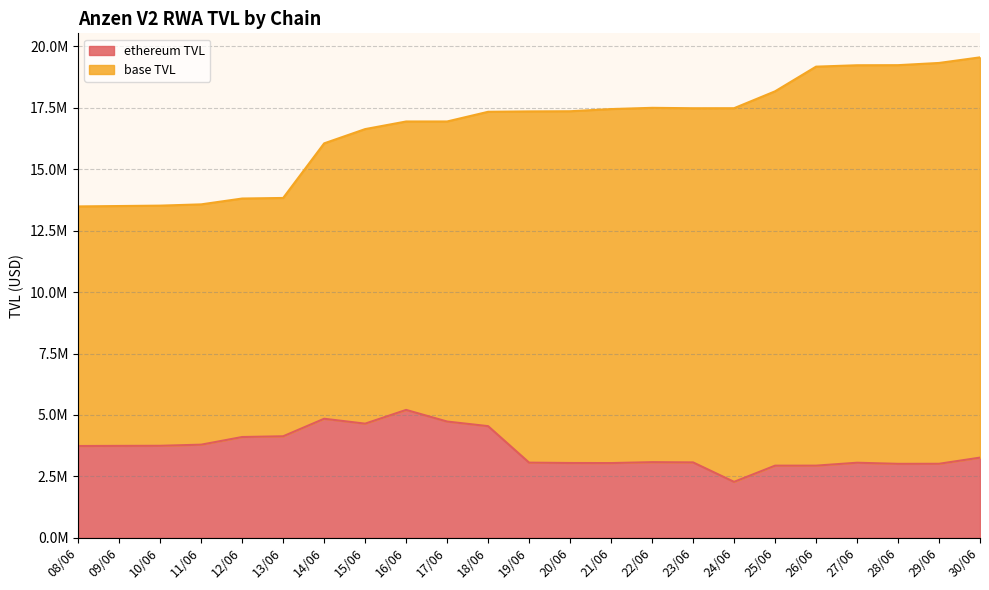

What is the maximum value shown in the chart?

5205287.8